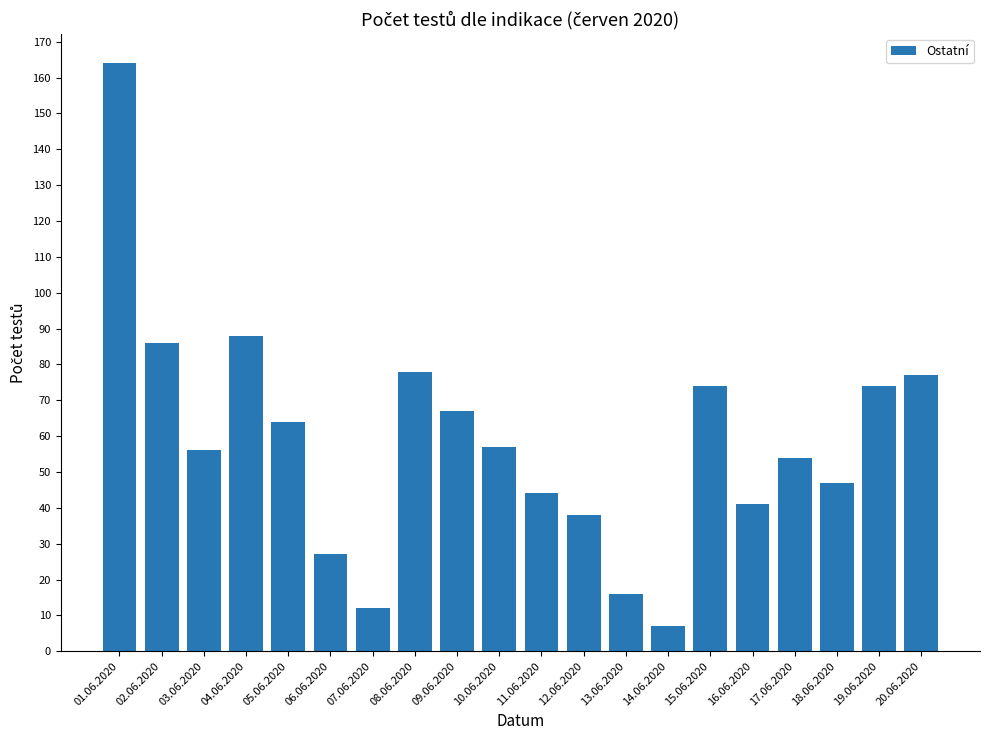

How many data points are less than 57?

10